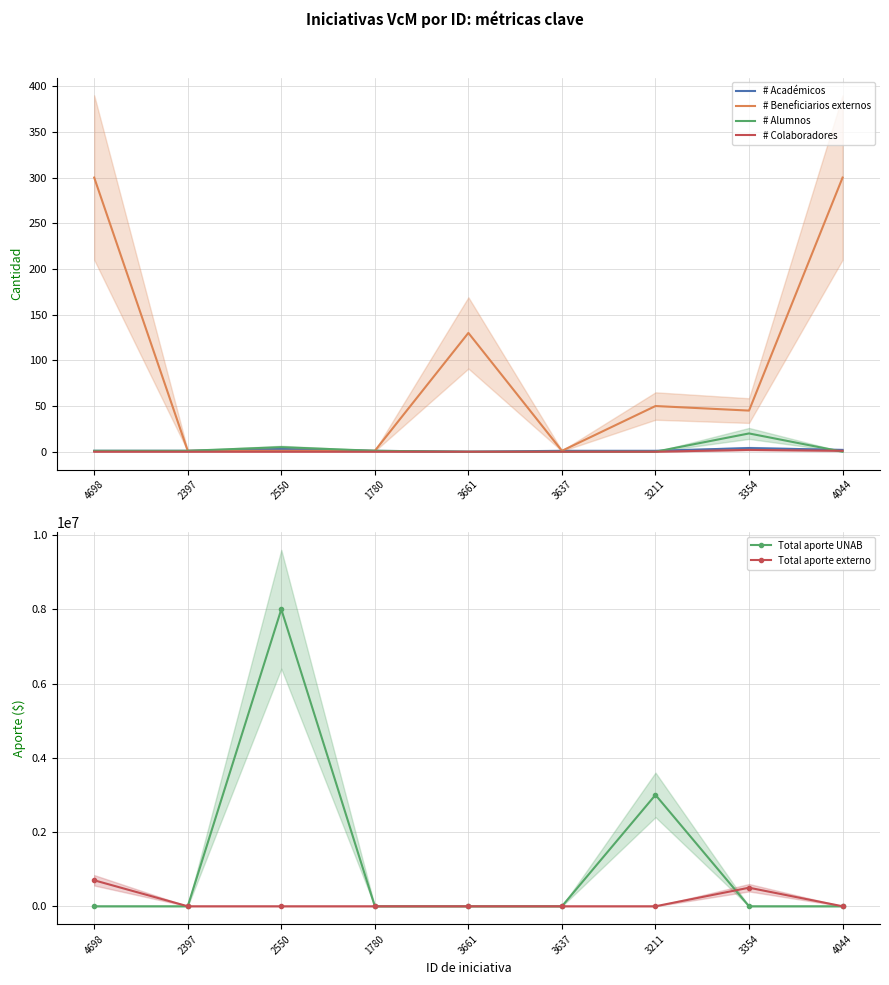

What are all the series names shown in the legend?

# Académicos, # Beneficiarios externos, # Alumnos, # Colaboradores, Total aporte UNAB, Total aporte externo